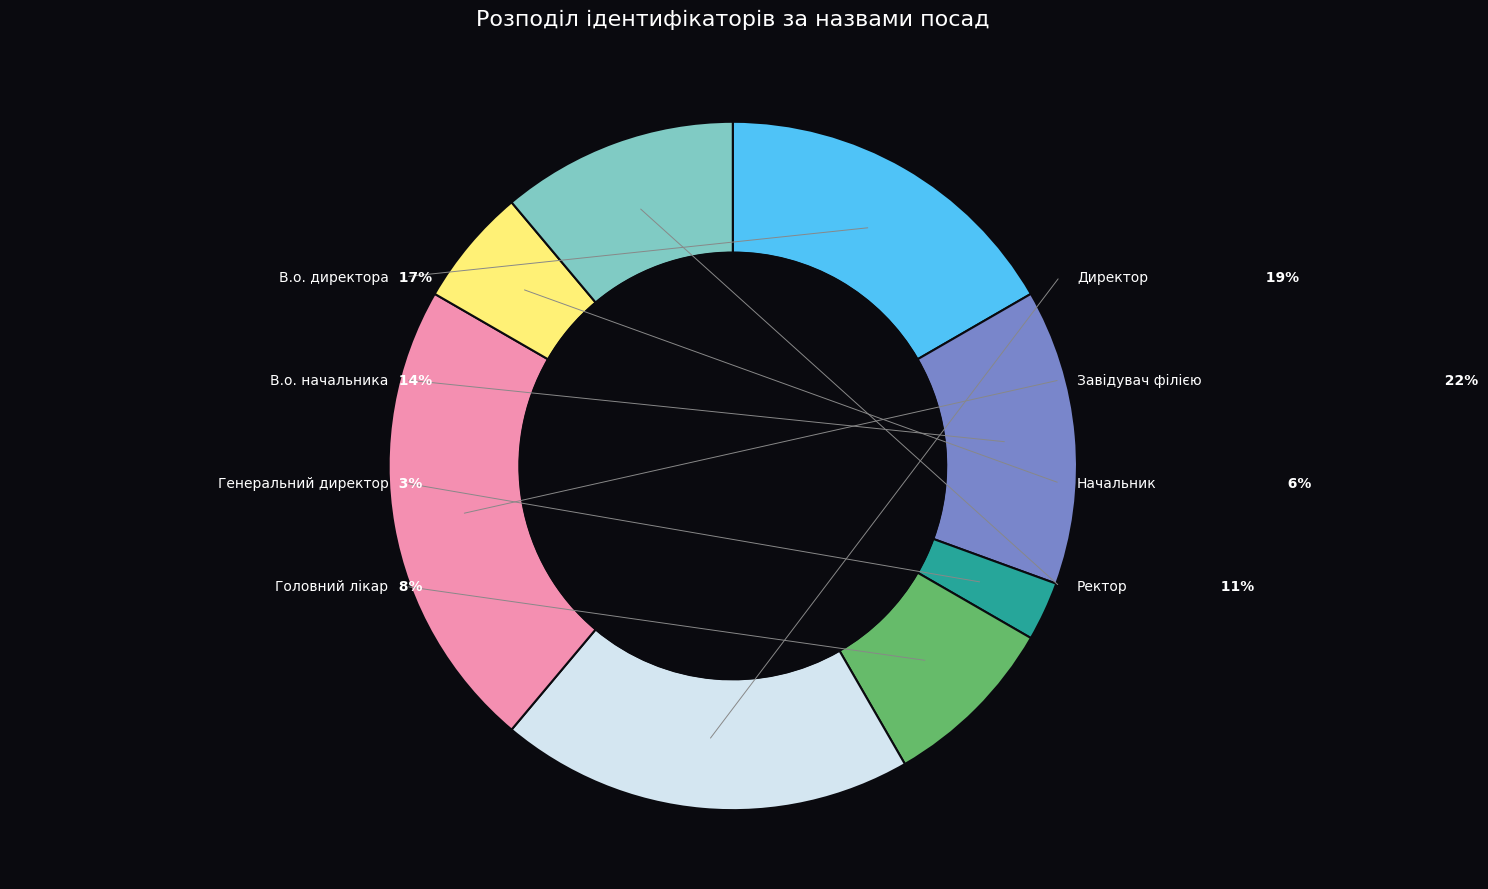

What percentage is the Директор slice, to the nearest percent?

19%